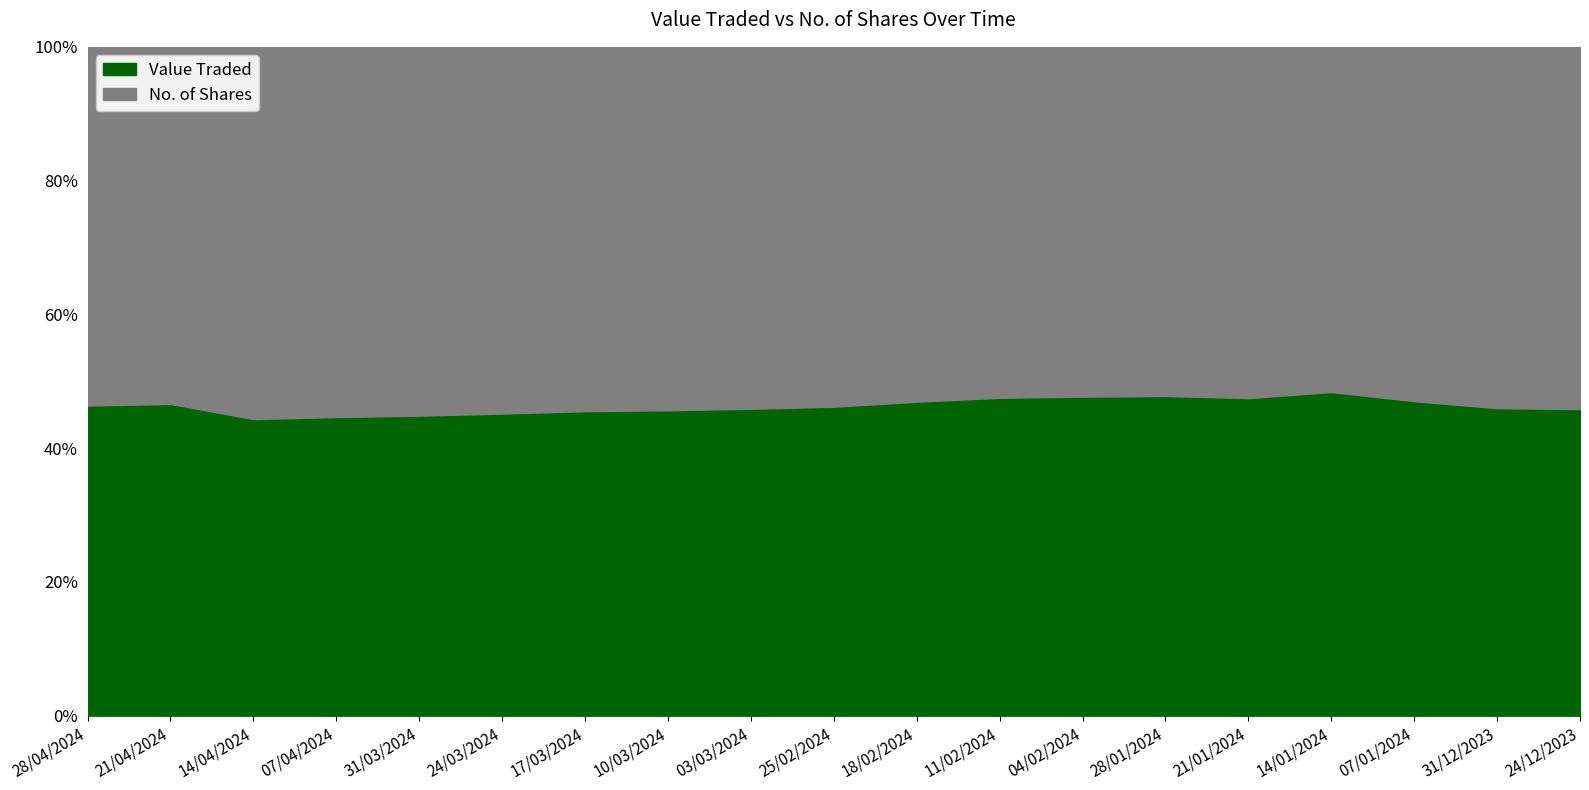

Does the chart have visible grid lines?

No